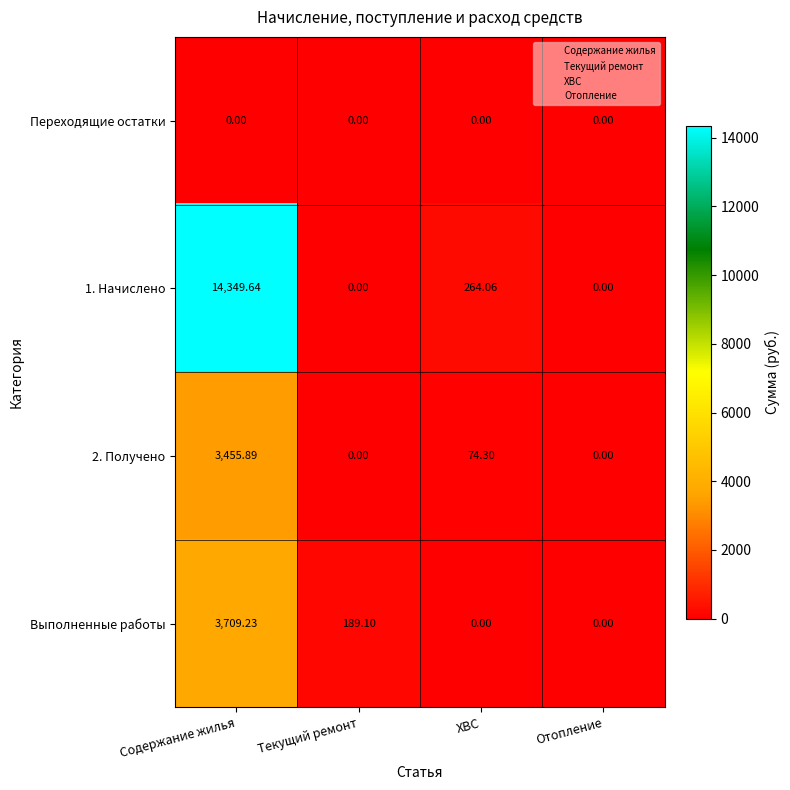

Is the value of Переходящие остатки at Отопление greater than the value of 1. Начислено at Содержание жилья?

No